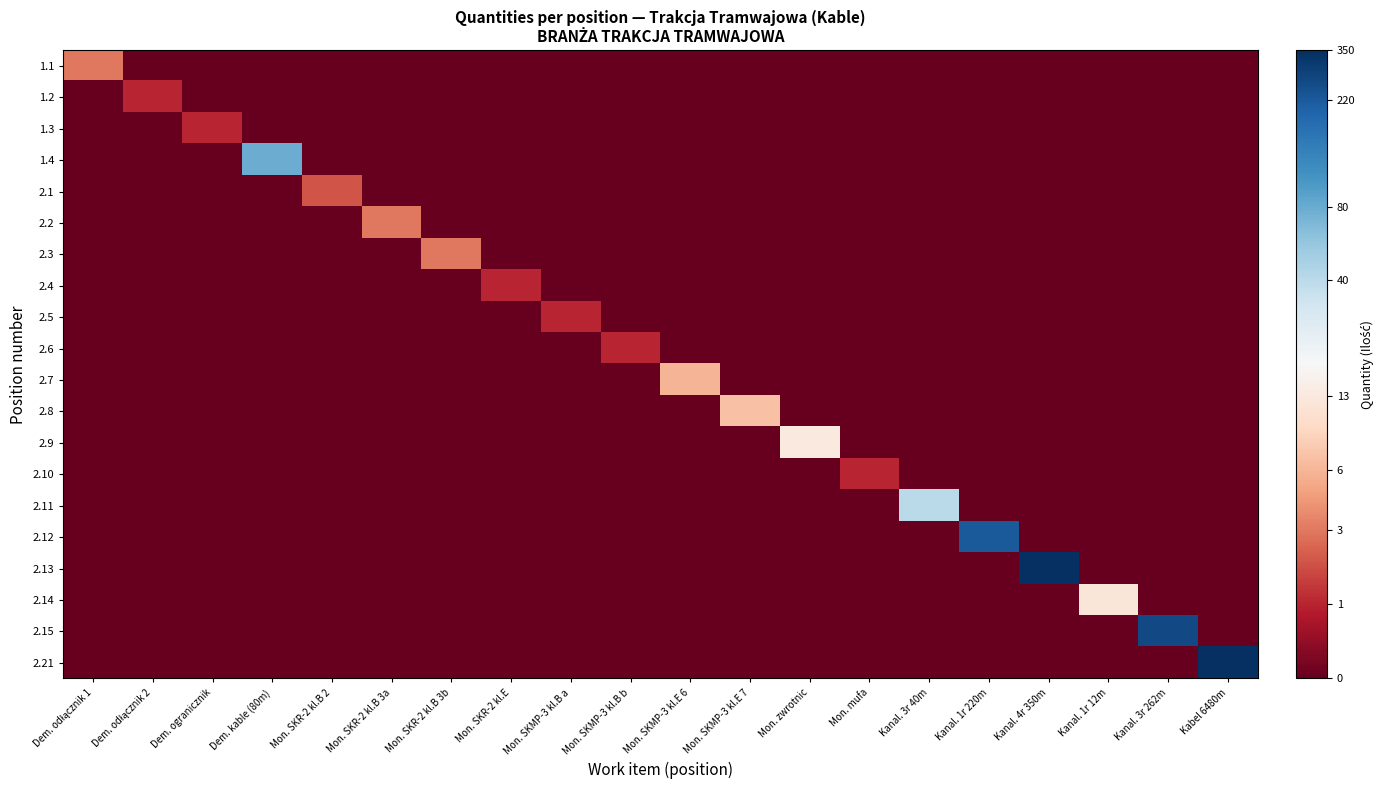

What is the total value across all series at Kanal. 1r 12m?

2.6